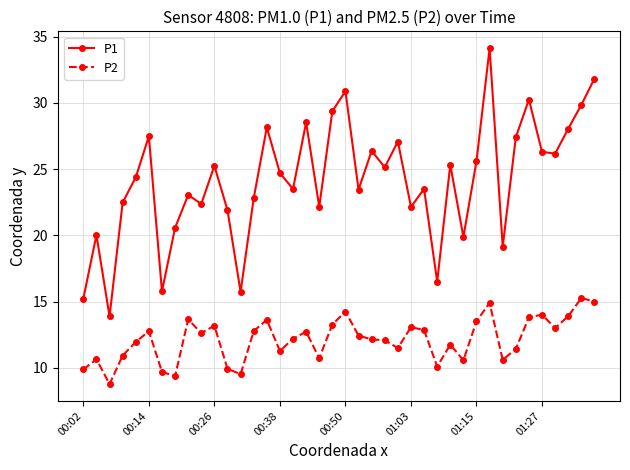

In P1, how many points are lower than both neighbors (excluding endpoints)?

13